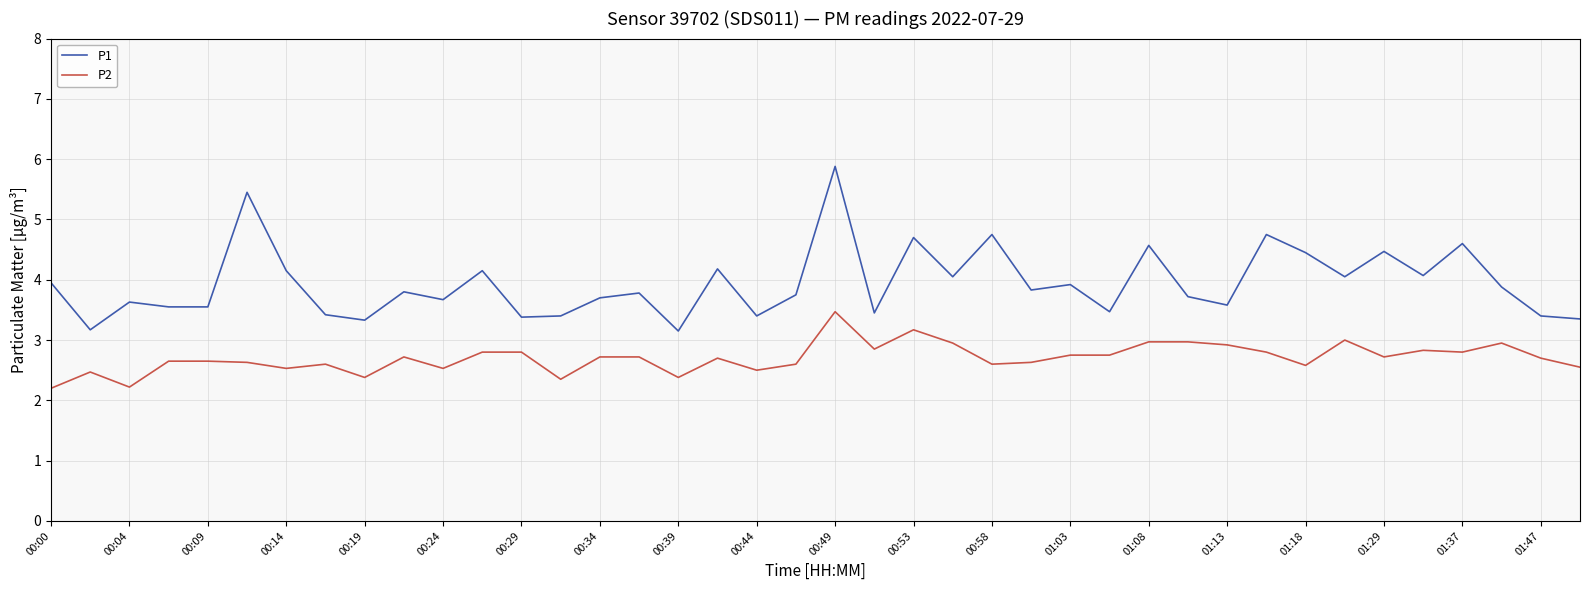

True or false: P1 has more than 0 interior local peaks.

True